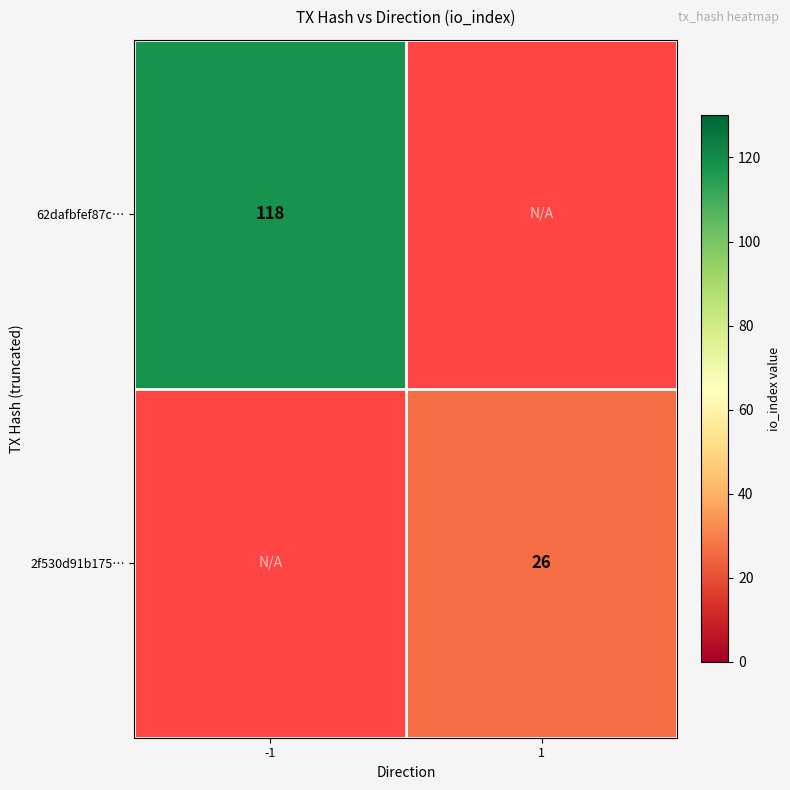

What is the smallest value displayed?

26.0